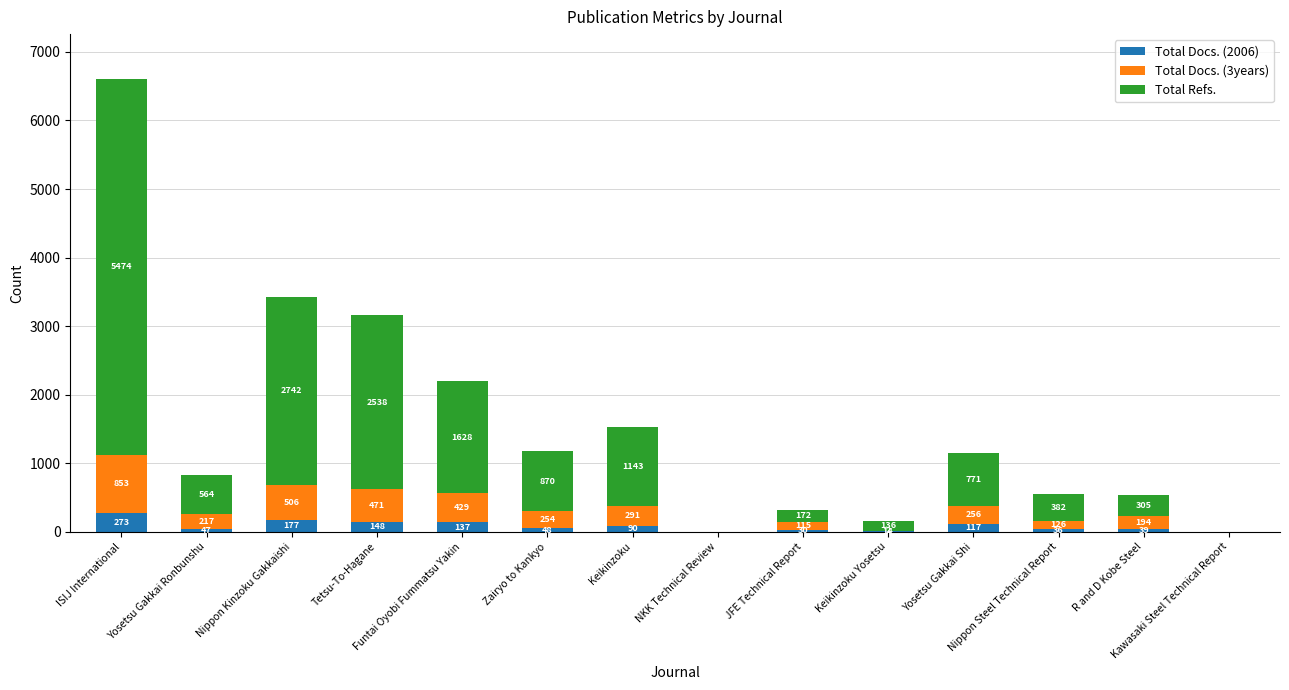

What is the sum of all Total Docs. (2006) values?

1156